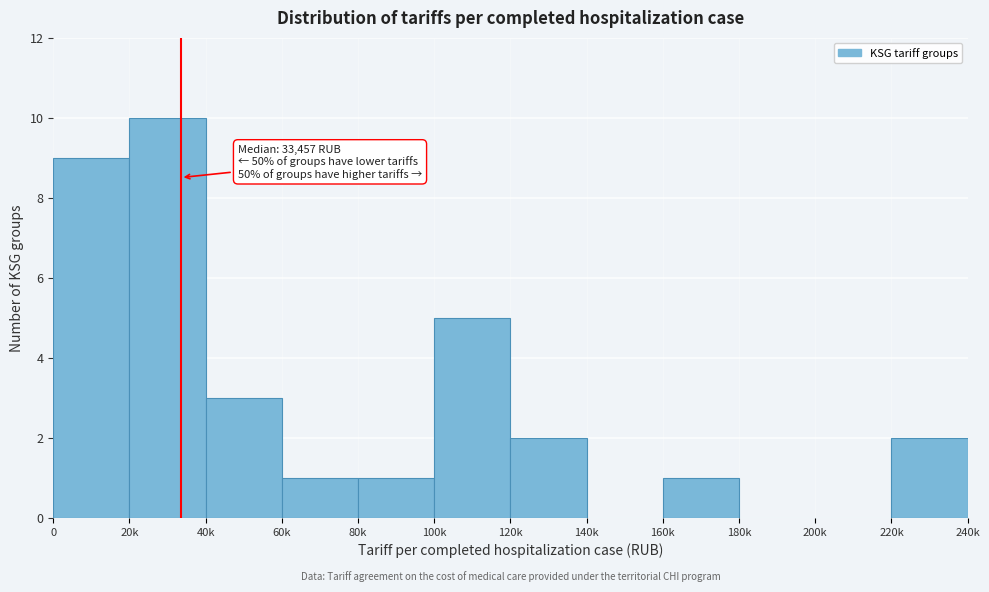

Reading right to left, list all the values displayed in this chart.

220k=2	200k=0	180k=0	160k=1	140k=0	120k=2	100k=5	80k=1	60k=1	40k=3	20k=10	0=9